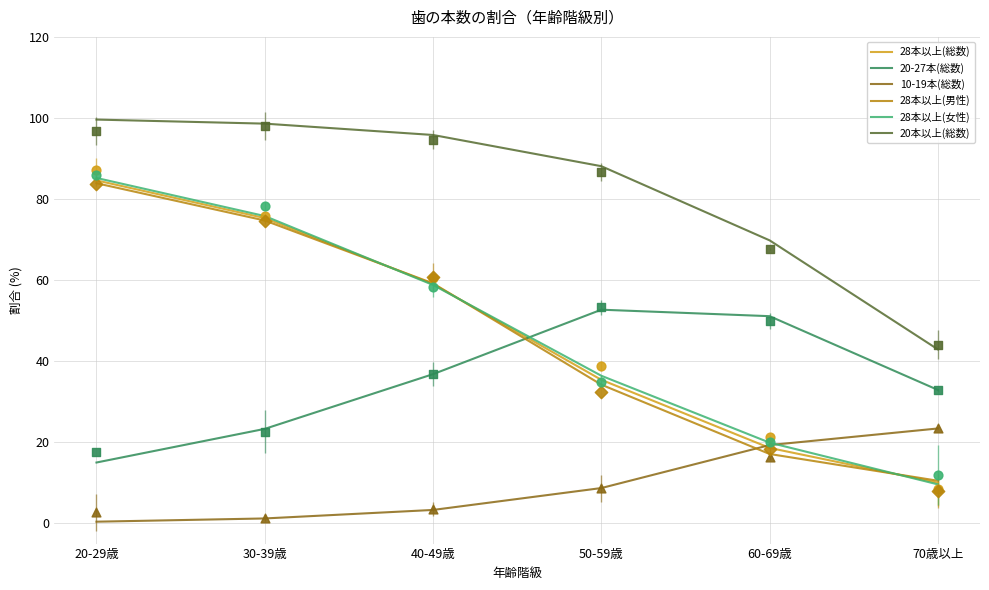

What are all the series names shown in the legend?

28本以上(総数), 20-27本(総数), 10-19本(総数), 28本以上(男性), 28本以上(女性), 20本以上(総数)